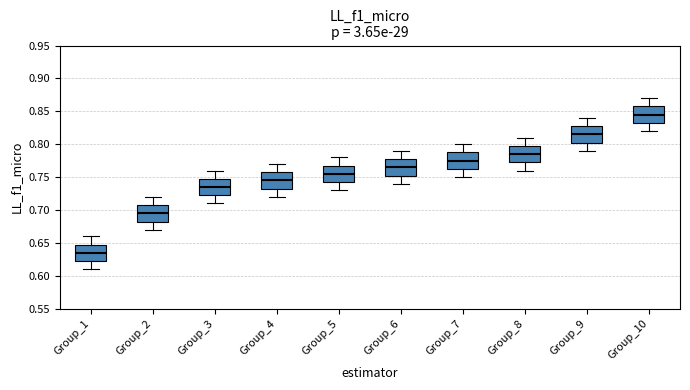

Reading left to right, transcribe this box plot: for each box, give where its median line is, the range the box spans, and where its two whiskers end, as read against the y-axis. The values are not printed on the chart, so give them approximately, as read against the axis.

Group_1: median 0.635, box 0.625 to 0.650, whiskers 0.610 to 0.660
Group_2: median 0.695, box 0.685 to 0.710, whiskers 0.670 to 0.720
Group_3: median 0.735, box 0.725 to 0.750, whiskers 0.710 to 0.760
Group_4: median 0.745, box 0.735 to 0.760, whiskers 0.720 to 0.770
Group_5: median 0.755, box 0.745 to 0.770, whiskers 0.730 to 0.780
Group_6: median 0.765, box 0.755 to 0.780, whiskers 0.740 to 0.790
Group_7: median 0.775, box 0.765 to 0.790, whiskers 0.750 to 0.800
Group_8: median 0.785, box 0.775 to 0.800, whiskers 0.760 to 0.810
Group_9: median 0.815, box 0.805 to 0.830, whiskers 0.790 to 0.840
Group_10: median 0.845, box 0.835 to 0.860, whiskers 0.820 to 0.870